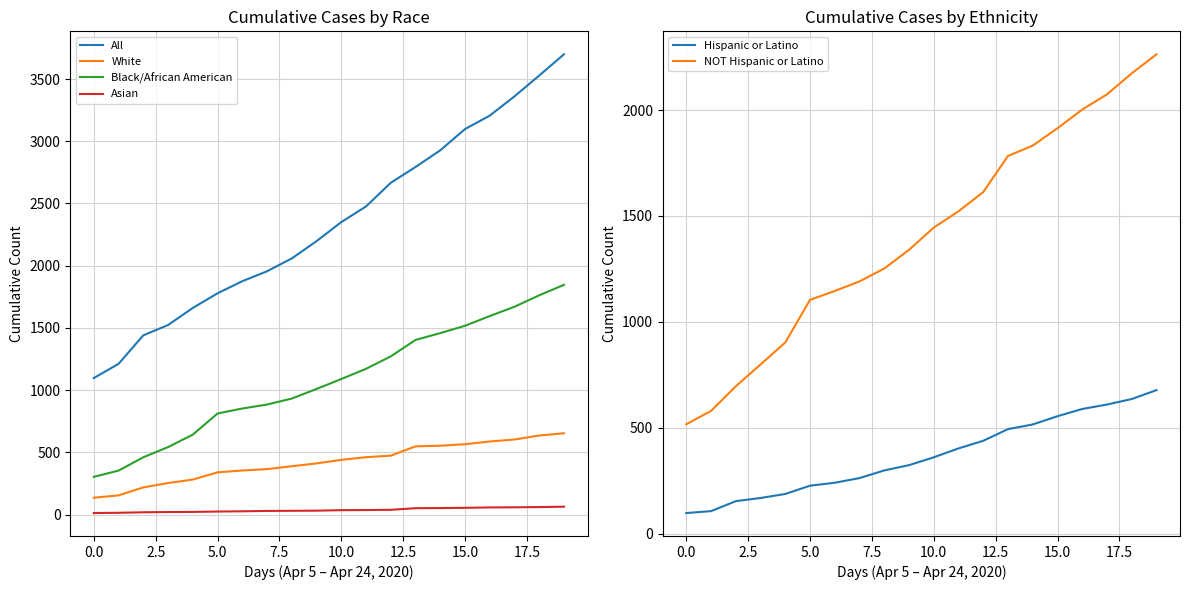

True or false: All has more than 0 points higher than both neighbors.

False